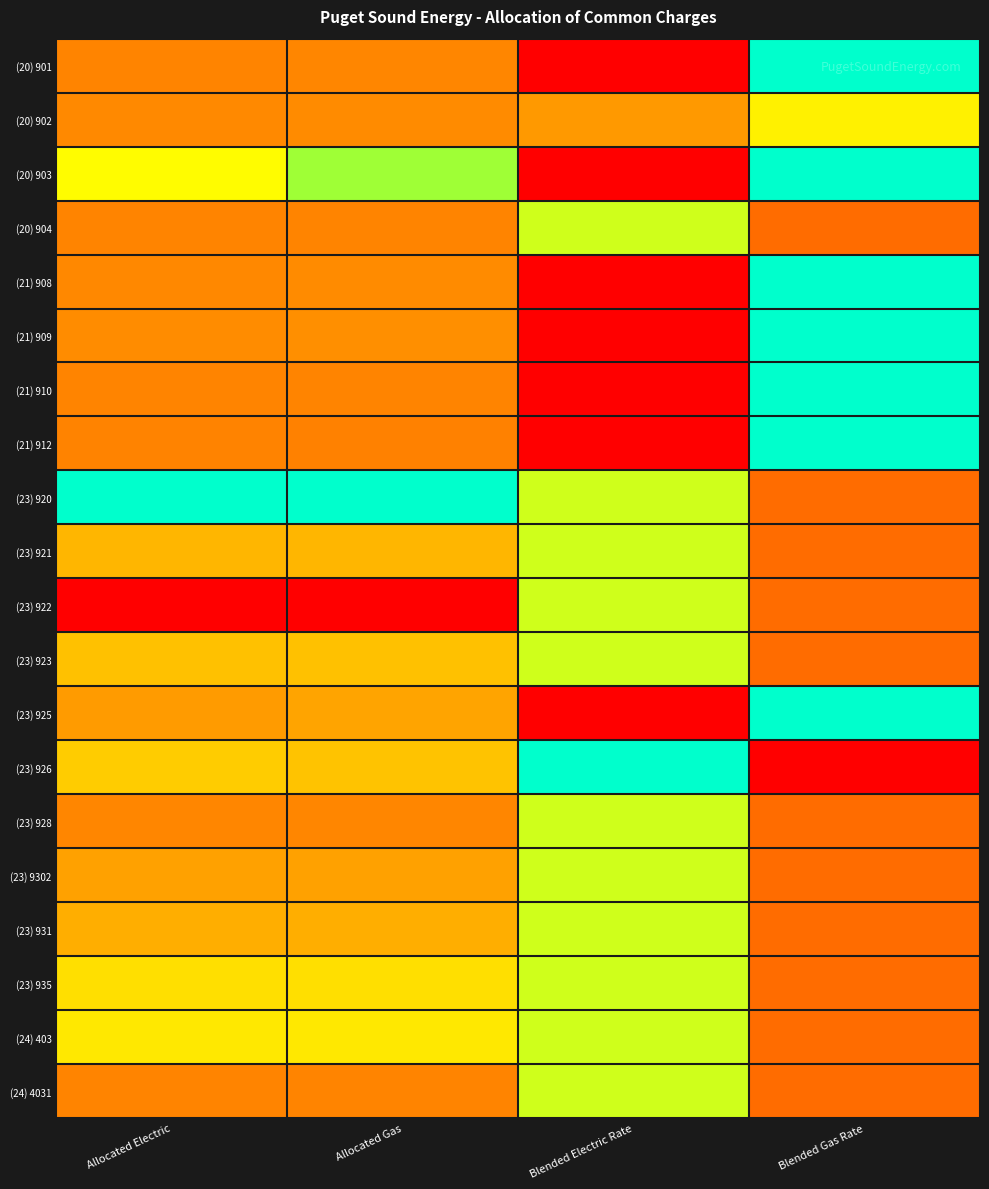

Between Blended Electric Rate and Blended Gas Rate, which is larger?

Blended Gas Rate